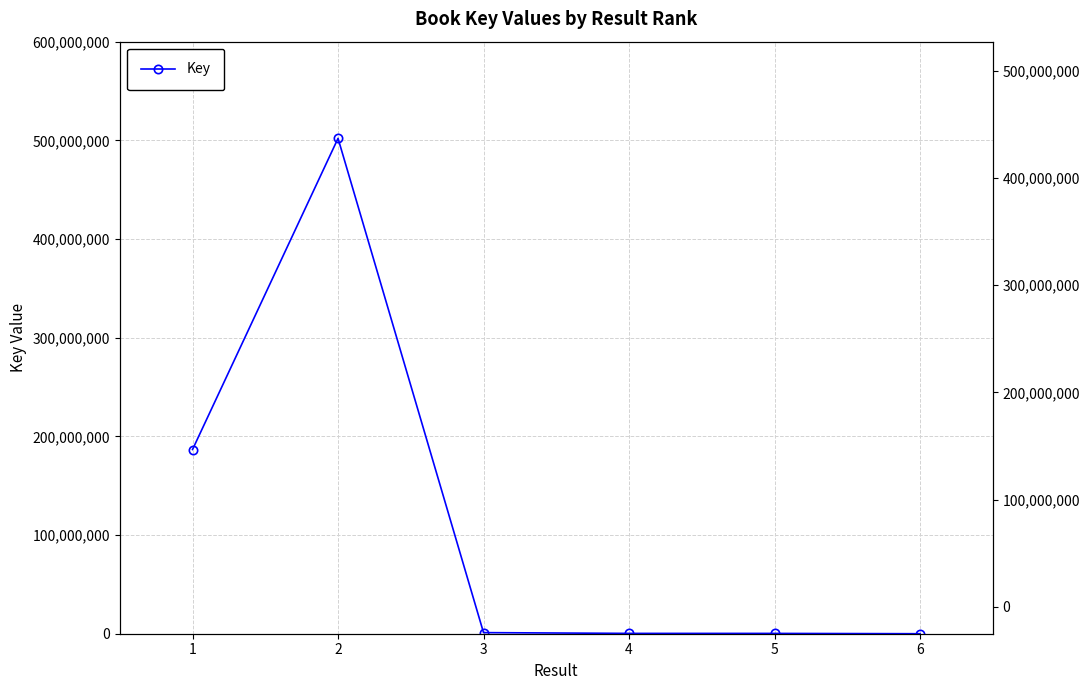

Rank the categories by value from lowest to highest.

6, 5, 4, 3, 1, 2